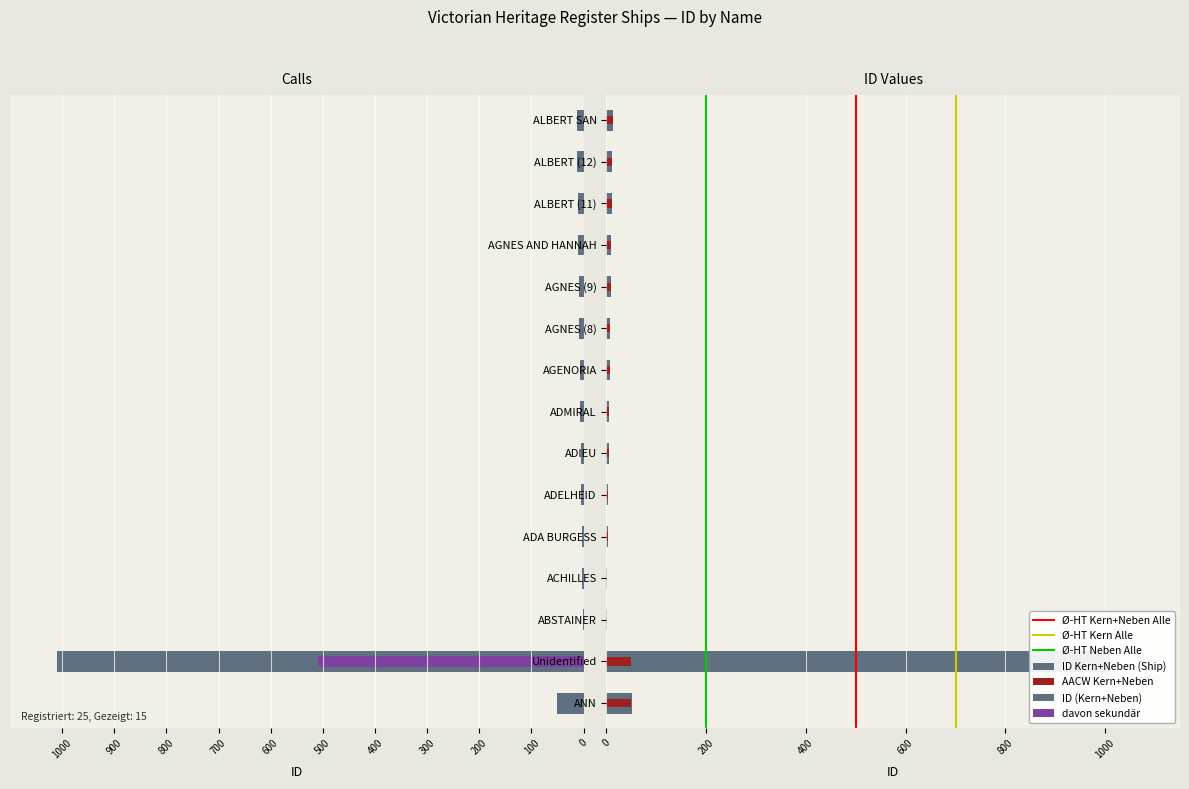

What is the difference between the maximum and minimum values?

1008